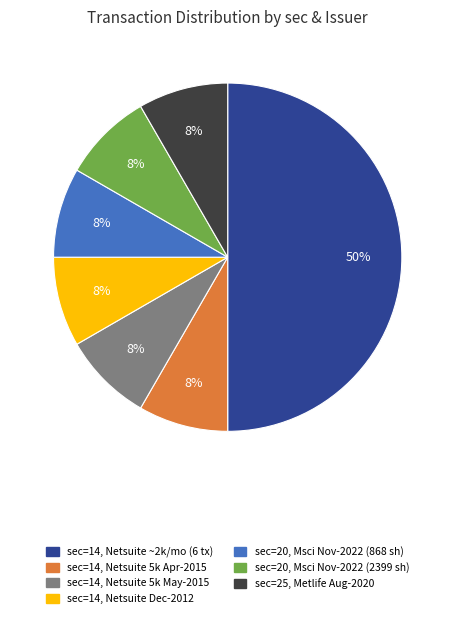

To the nearest percent, what percentage of the pie is sec=14, Netsuite 5k Apr-2015?

8%